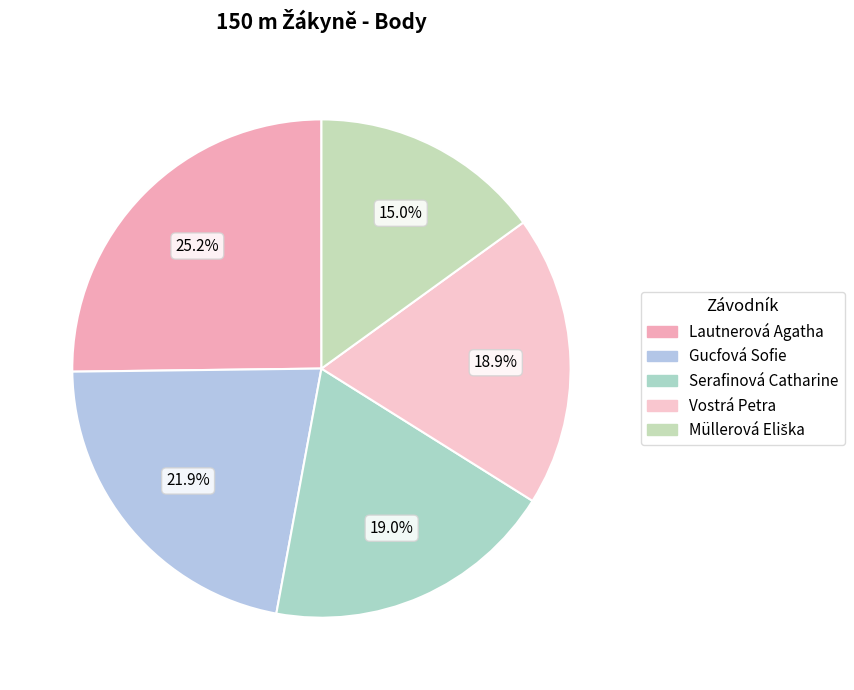

Which has a higher value, Lautnerová Agatha or Vostrá Petra?

Lautnerová Agatha